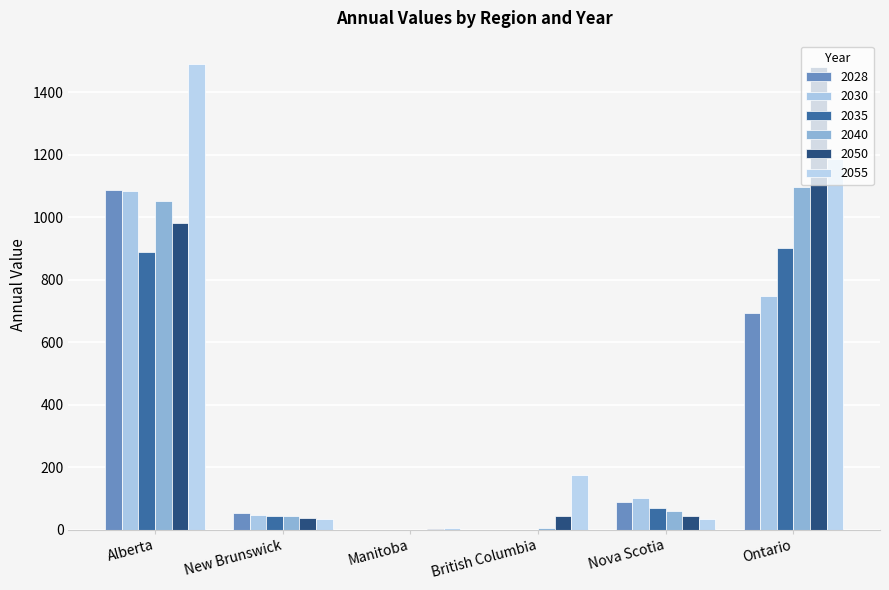

How many groups of bars are there?

6